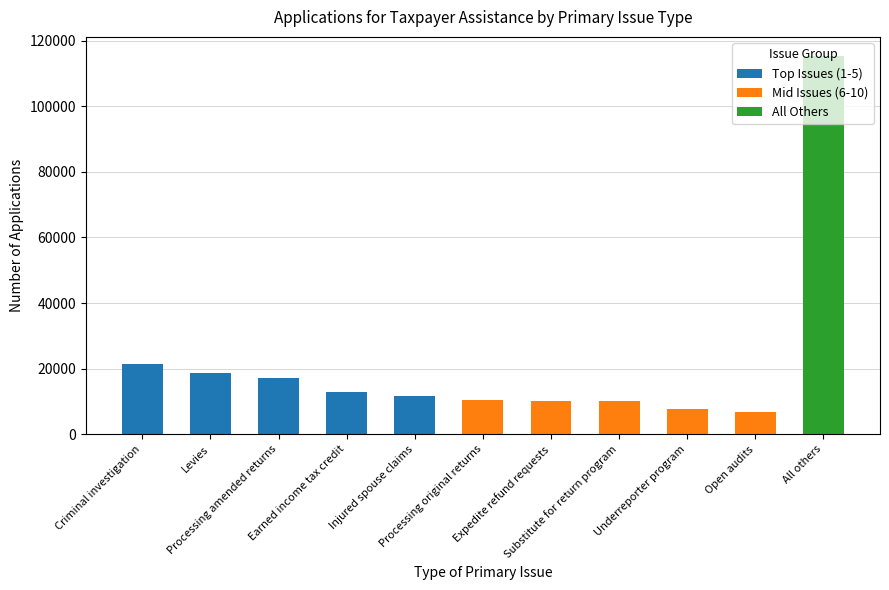

What is the label of the 2nd bar from the left?

Levies